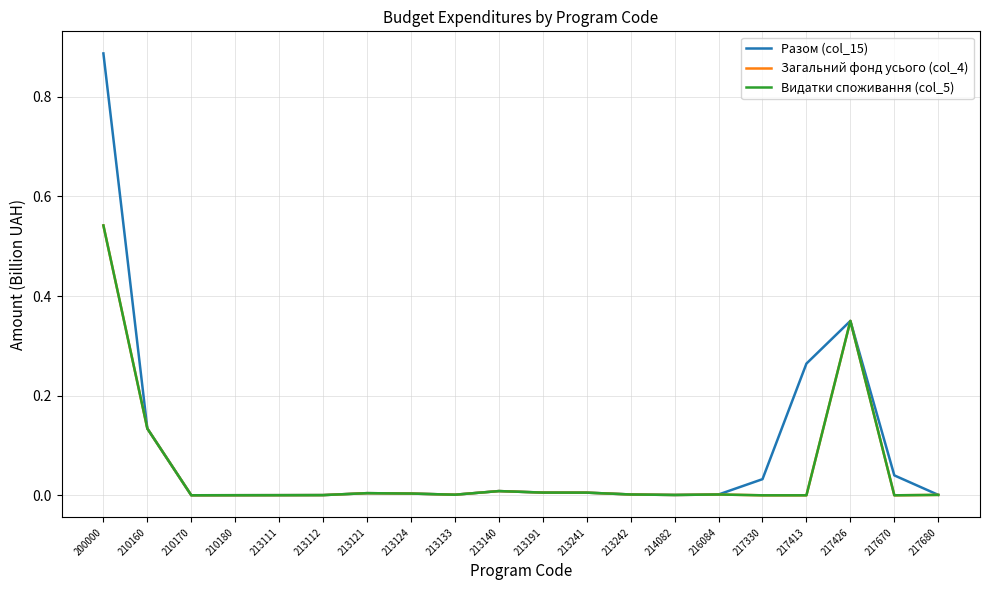

Rank the series at 217413 from highest to lowest value.

Разом (col_15), Загальний фонд усього (col_4), Видатки споживання (col_5)